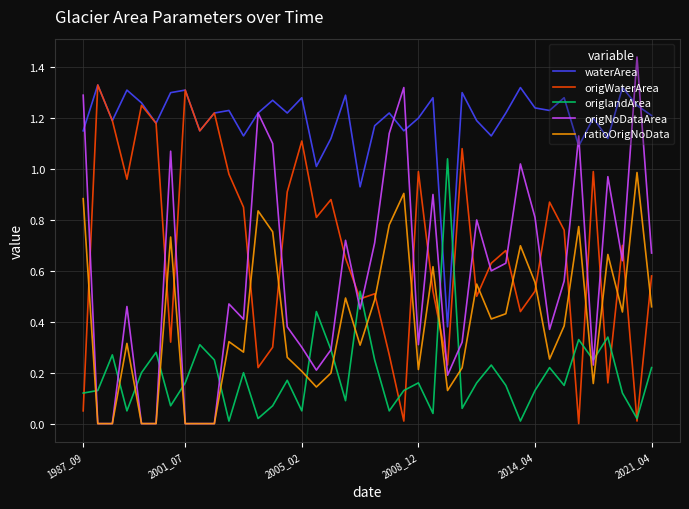

Which series has the largest total across all categories?

waterArea